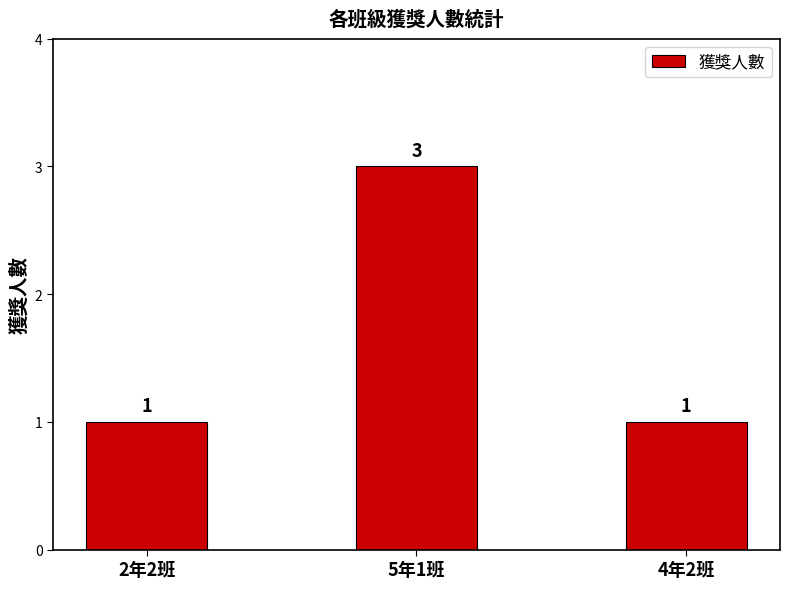

How many bars are there in total?

3